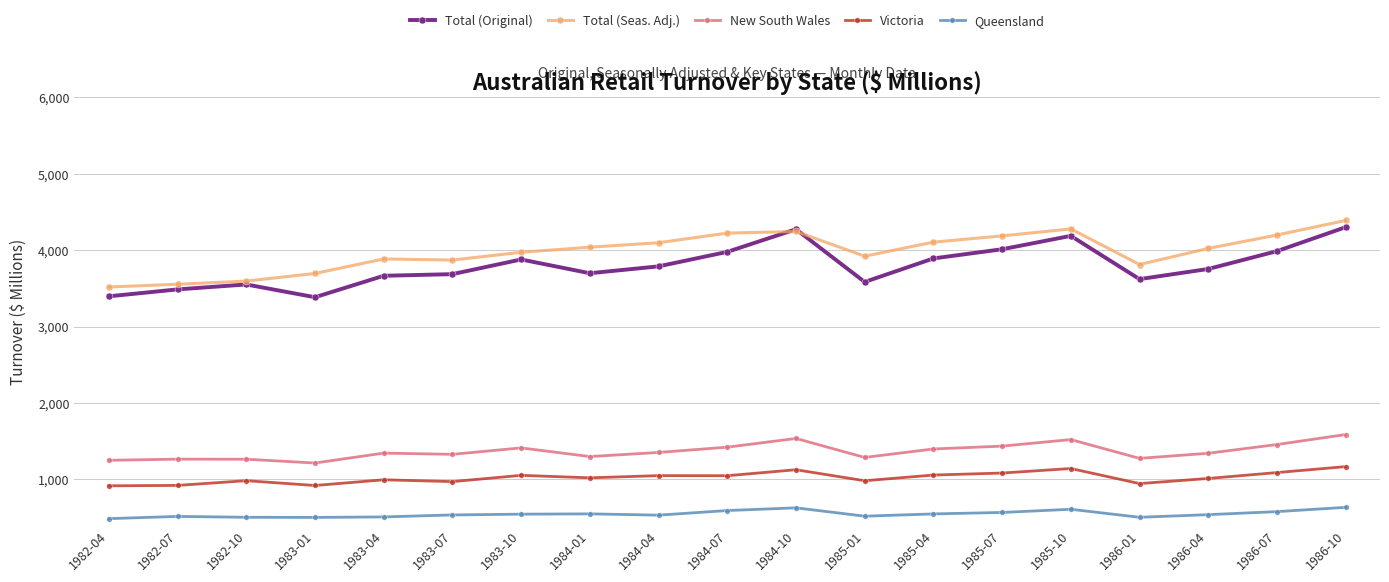

How many lines are shown in the chart?

5